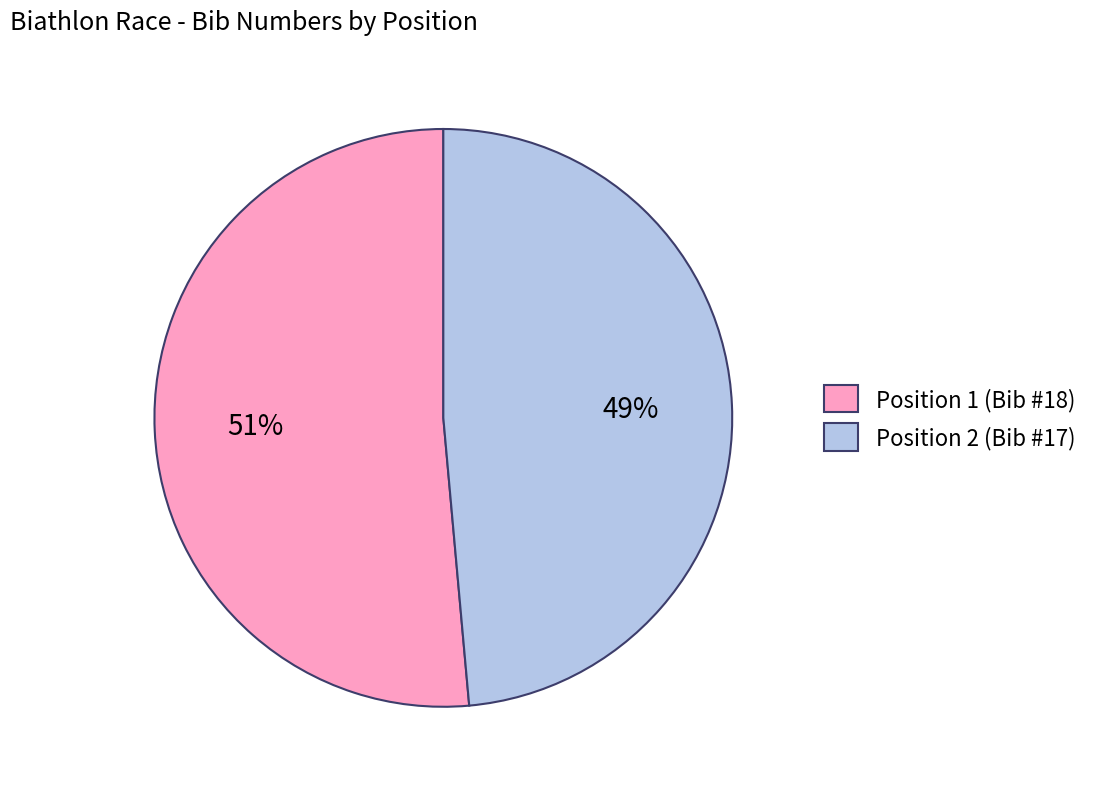

What percentage is the Position 1 (Bib #18) slice, to the nearest percent?

51%